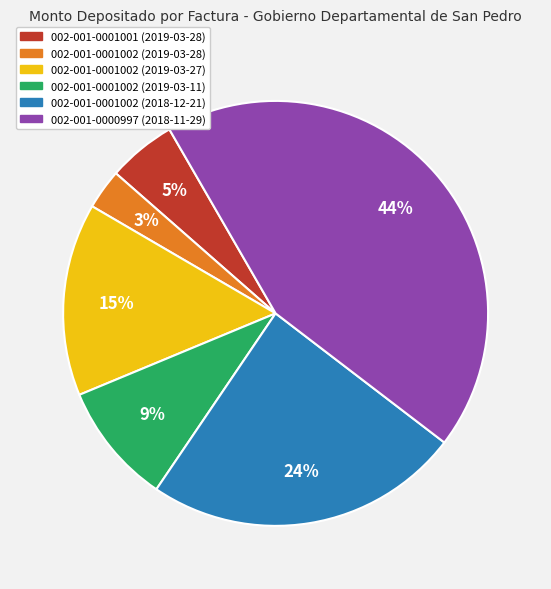

Is 002-001-0000997 (2018-11-29) the majority of the pie?

No